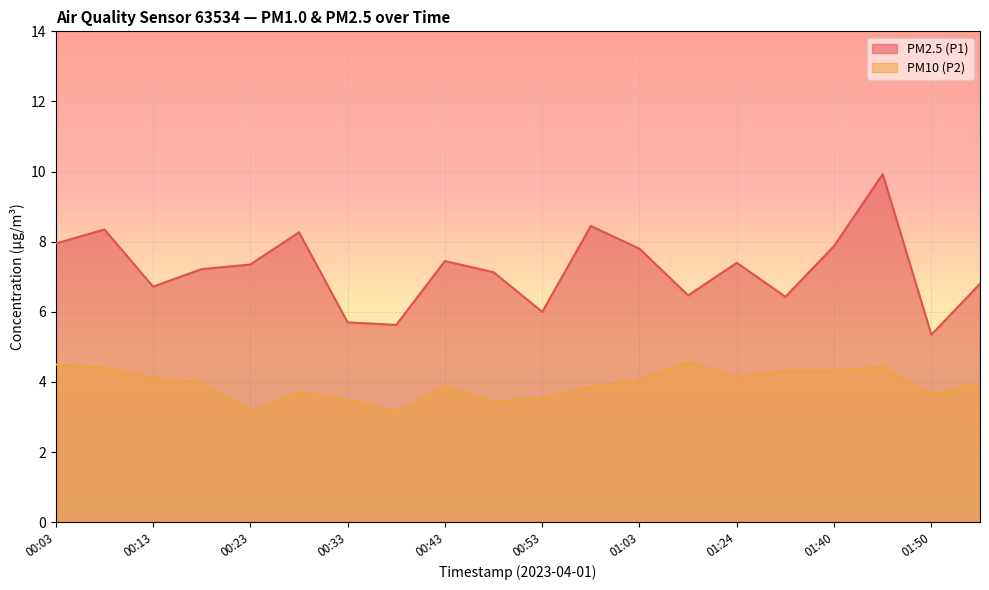

Reading right to left, list all the values displayed in this chart.

PM2.5 (P1): 01:55=6.8	01:50=5.3	01:45=9.9	01:40=7.9	01:35=6.4	01:24=7.4	01:14=6.5	01:03=7.8	00:58=8.4	00:53=6.0	00:48=7.1	00:43=7.5	00:38=5.6	00:33=5.7	00:28=8.3	00:23=7.3	00:18=7.2	00:13=6.7	00:08=8.3	00:03=8.0
PM10 (P2): 01:55=4.0	01:50=3.6	01:45=4.4	01:40=4.3	01:35=4.3	01:24=4.1	01:14=4.6	01:03=4.0	00:58=3.9	00:53=3.5	00:48=3.5	00:43=3.9	00:38=3.1	00:33=3.5	00:28=3.7	00:23=3.2	00:18=4.0	00:13=4.1	00:08=4.4	00:03=4.5